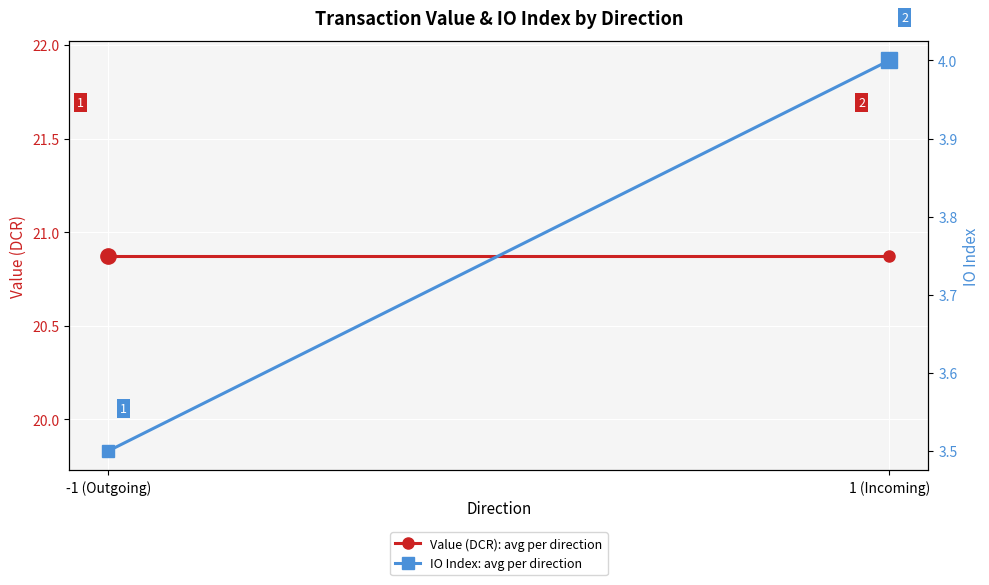

List the series in order of their peak value, highest first.

Value (DCR): avg per direction, IO Index: avg per direction